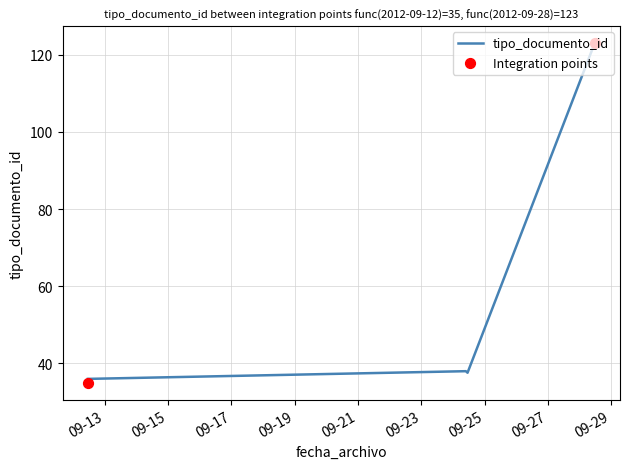

Approximately how many times larger is the value at 2012-09-28 11:27:03 compared to 2012-09-24 10:22:59?

3.2